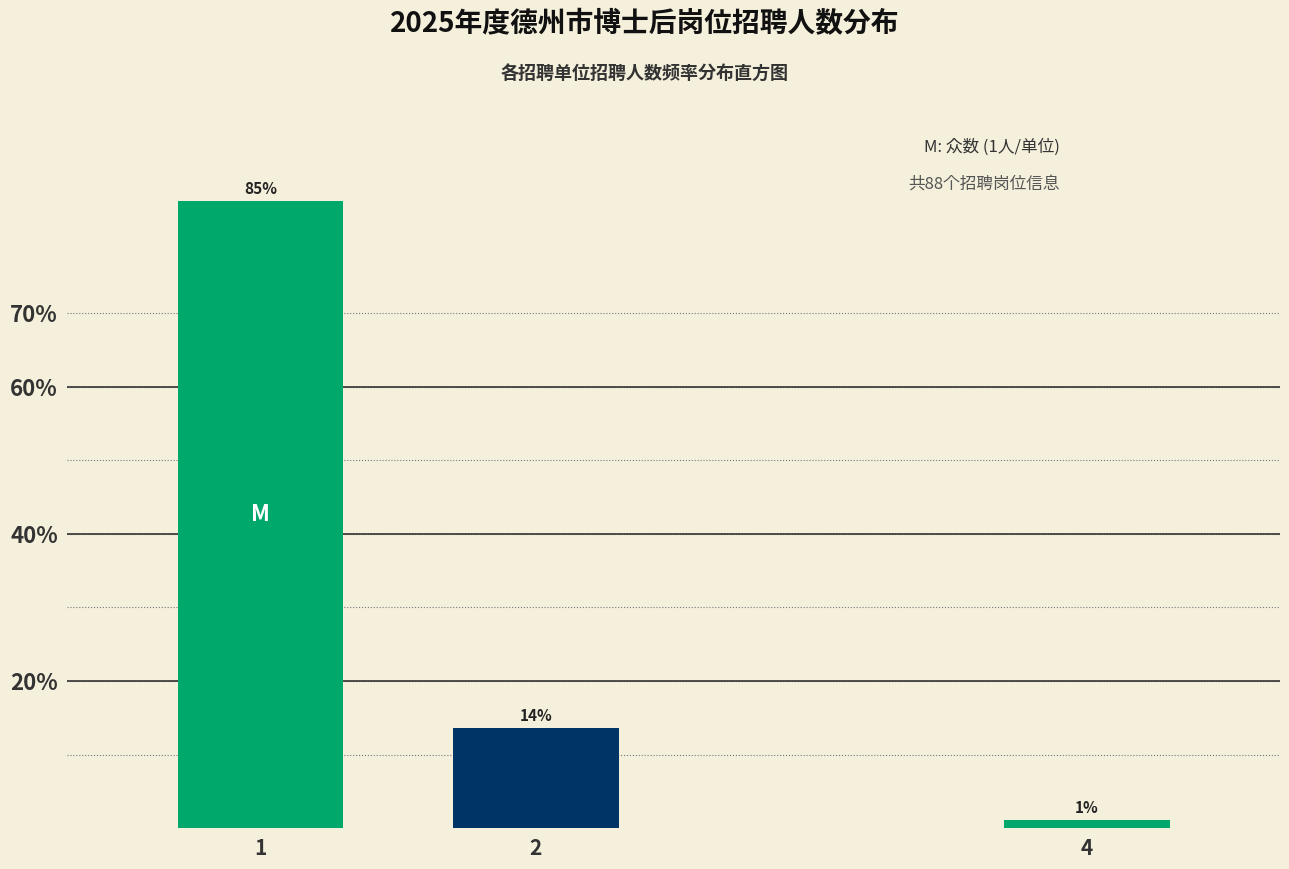

How many bars are there in total?

3